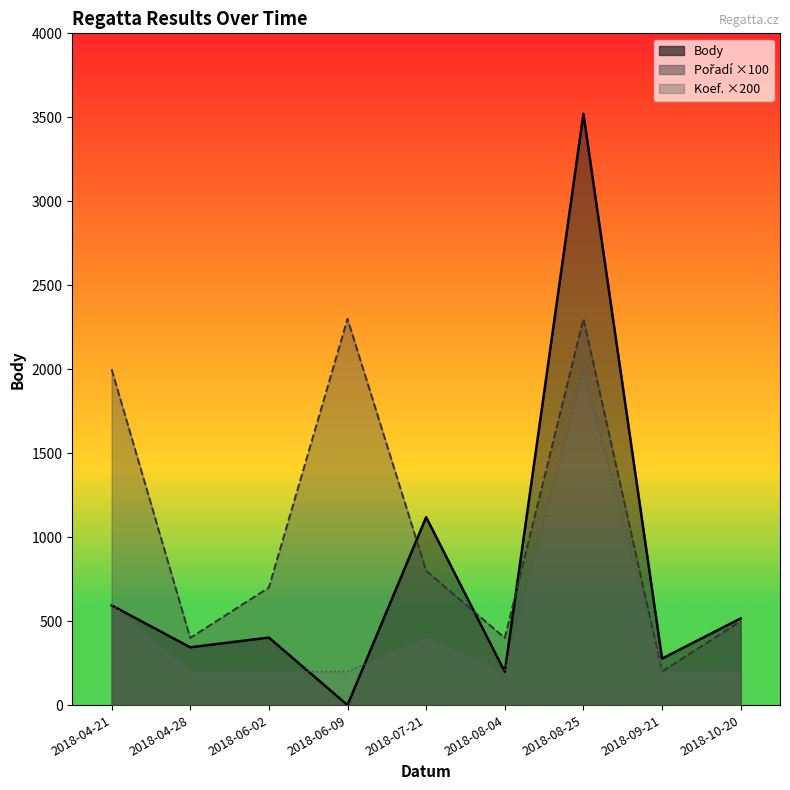

List the labels in order of Body value, largest first.

2018-08-25, 2018-07-21, 2018-04-21, 2018-10-20, 2018-06-02, 2018-04-28, 2018-09-21, 2018-08-04, 2018-06-09